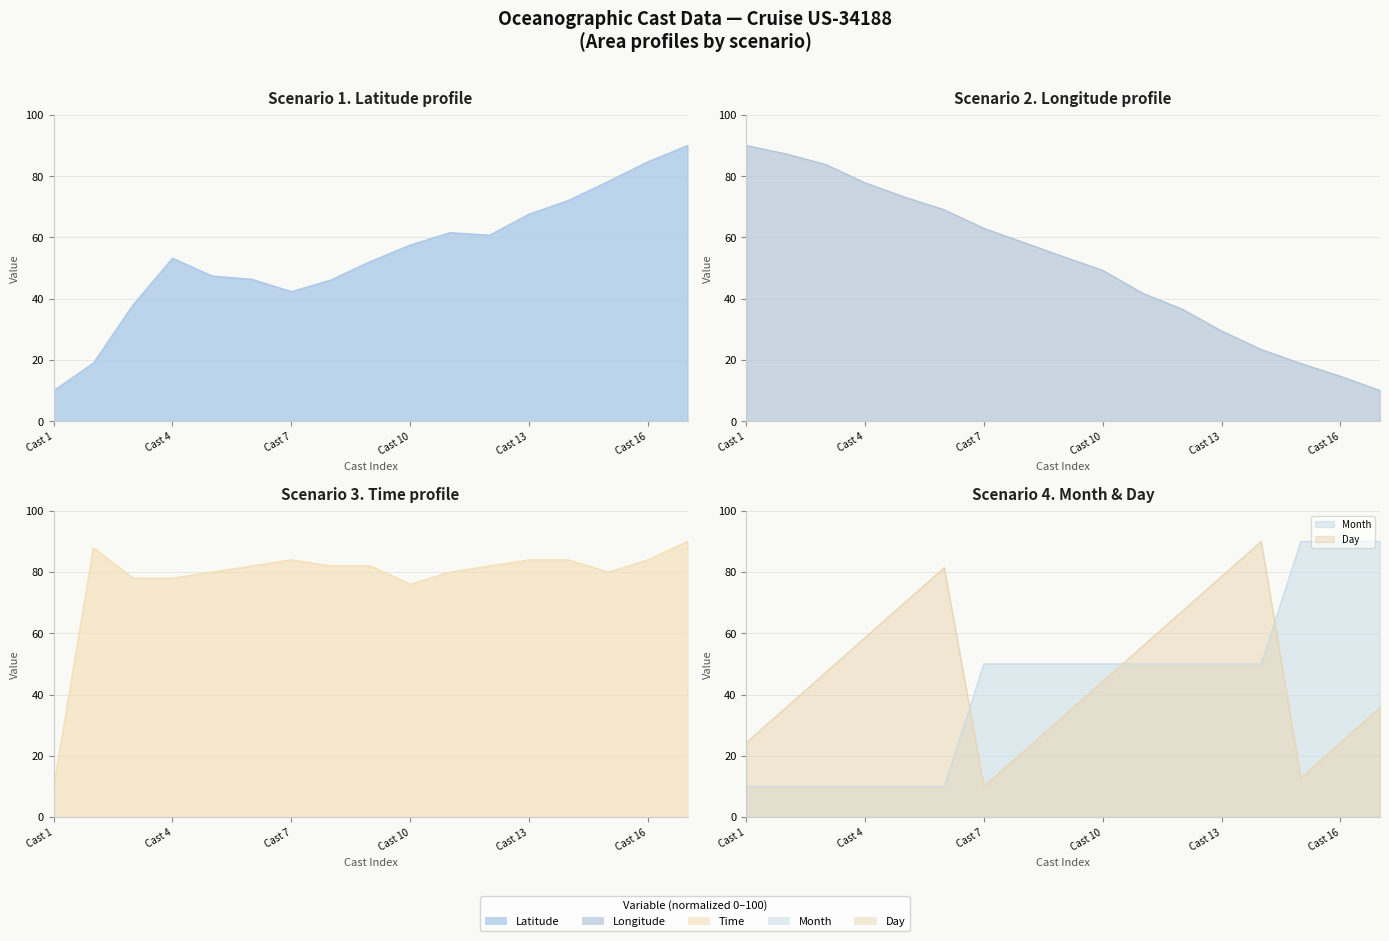

Reading left to right, list all the values displayed in this chart.

Latitude: Cast 1=10.0	Cast 2=18.9	Cast 3=37.9	Cast 4=53.2	Cast 5=47.4	Cast 6=46.3	Cast 7=42.3	Cast 8=46.1	Cast 9=52.2	Cast 10=57.5	Cast 11=61.6	Cast 12=60.7	Cast 13=67.6	Cast 14=72.1	Cast 15=78.3	Cast 16=84.7	Cast 17=90.0
Longitude: Cast 1=90.0	Cast 2=87.3	Cast 3=83.8	Cast 4=77.8	Cast 5=73.2	Cast 6=69.0	Cast 7=63.0	Cast 8=58.4	Cast 9=53.7	Cast 10=49.2	Cast 11=41.8	Cast 12=36.6	Cast 13=29.5	Cast 14=23.4	Cast 15=18.8	Cast 16=14.7	Cast 17=10.0
Time: Cast 1=10.0	Cast 2=88.0	Cast 3=78.0	Cast 4=78.0	Cast 5=80.0	Cast 6=82.0	Cast 7=84.0	Cast 8=82.0	Cast 9=82.0	Cast 10=76.0	Cast 11=80.0	Cast 12=82.0	Cast 13=84.0	Cast 14=84.0	Cast 15=80.0	Cast 16=84.0	Cast 17=90.0
Month: Cast 1=10.0	Cast 2=10.0	Cast 3=10.0	Cast 4=10.0	Cast 5=10.0	Cast 6=10.0	Cast 7=50.0	Cast 8=50.0	Cast 9=50.0	Cast 10=50.0	Cast 11=50.0	Cast 12=50.0	Cast 13=50.0	Cast 14=50.0	Cast 15=90.0	Cast 16=90.0	Cast 17=90.0
Day: Cast 1=24.3	Cast 2=35.7	Cast 3=47.1	Cast 4=58.6	Cast 5=70.0	Cast 6=81.4	Cast 7=10.0	Cast 8=21.4	Cast 9=32.9	Cast 10=44.3	Cast 11=55.7	Cast 12=67.1	Cast 13=78.6	Cast 14=90.0	Cast 15=12.9	Cast 16=24.3	Cast 17=35.7